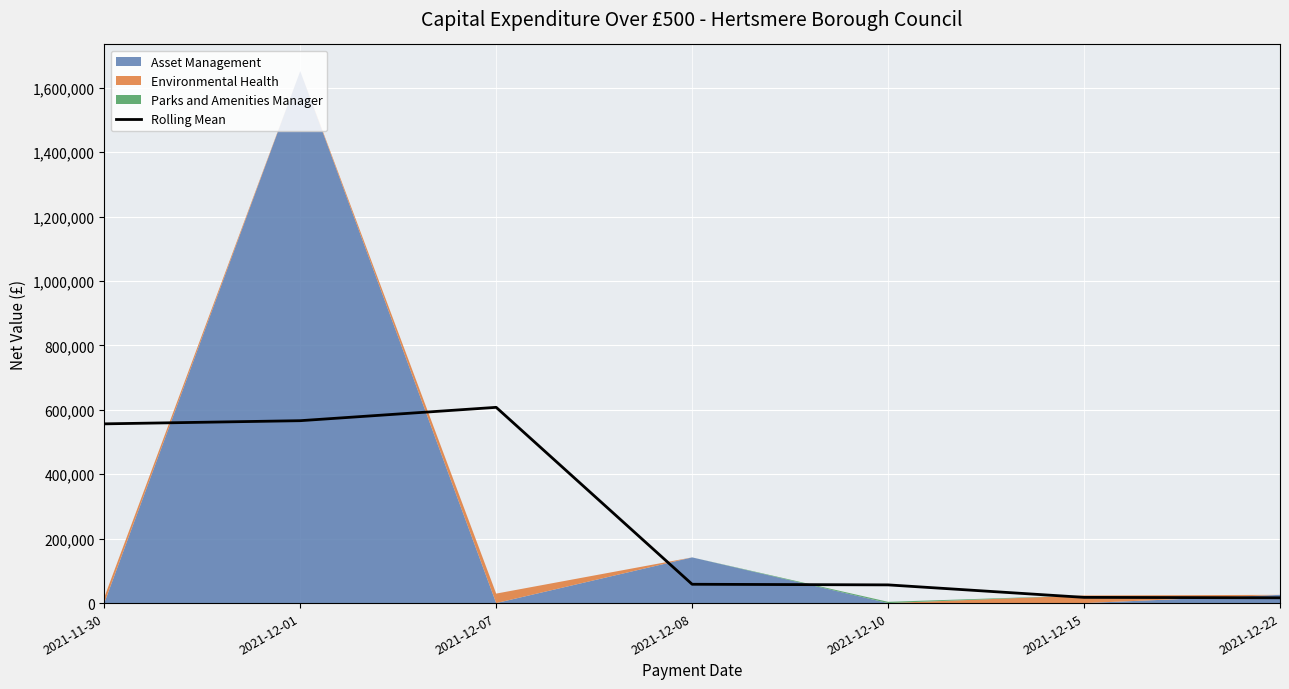

Which category has the lowest value across all series?

2021-12-22